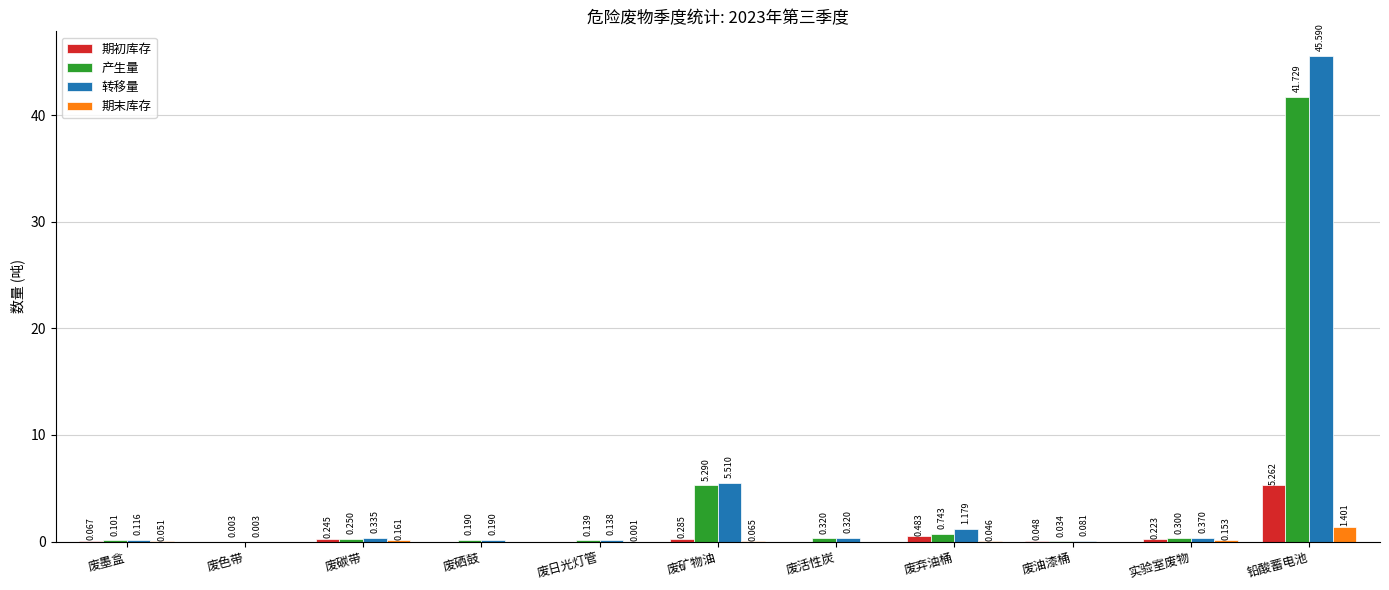

How many data points does each series have?

11